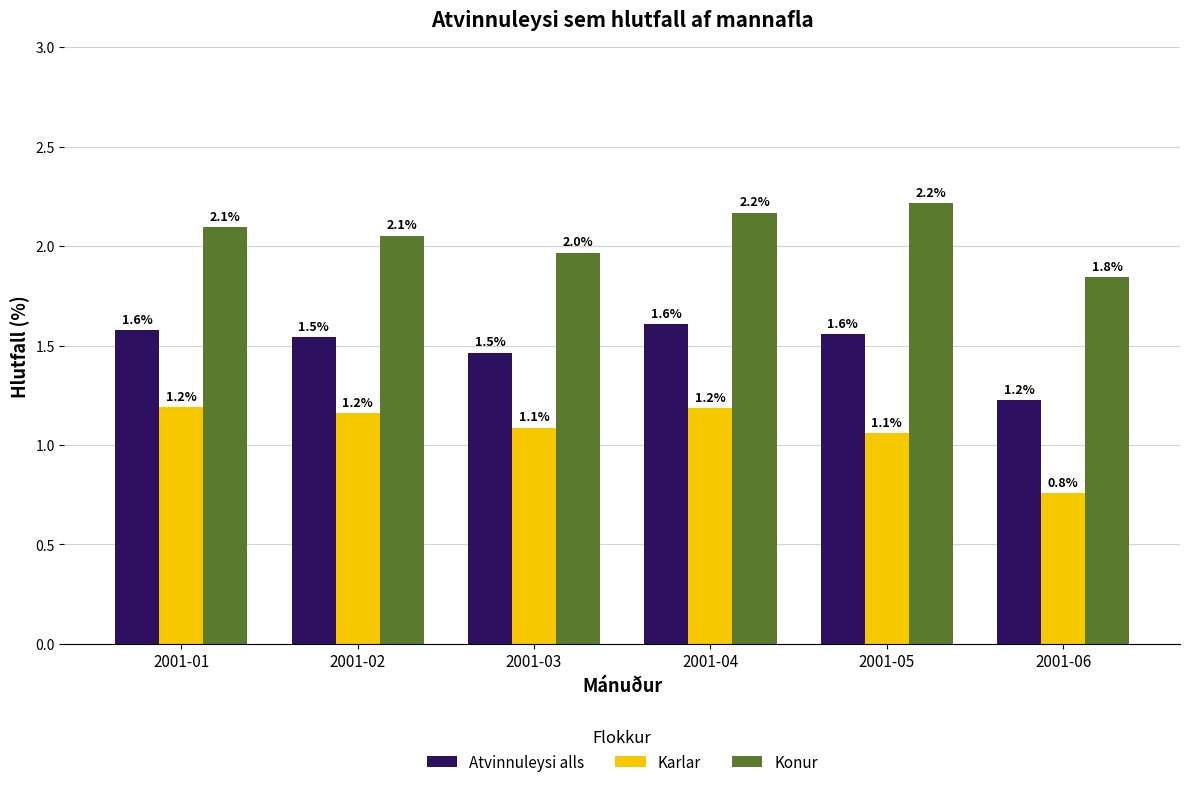

What is the maximum value shown in the chart?

2.2